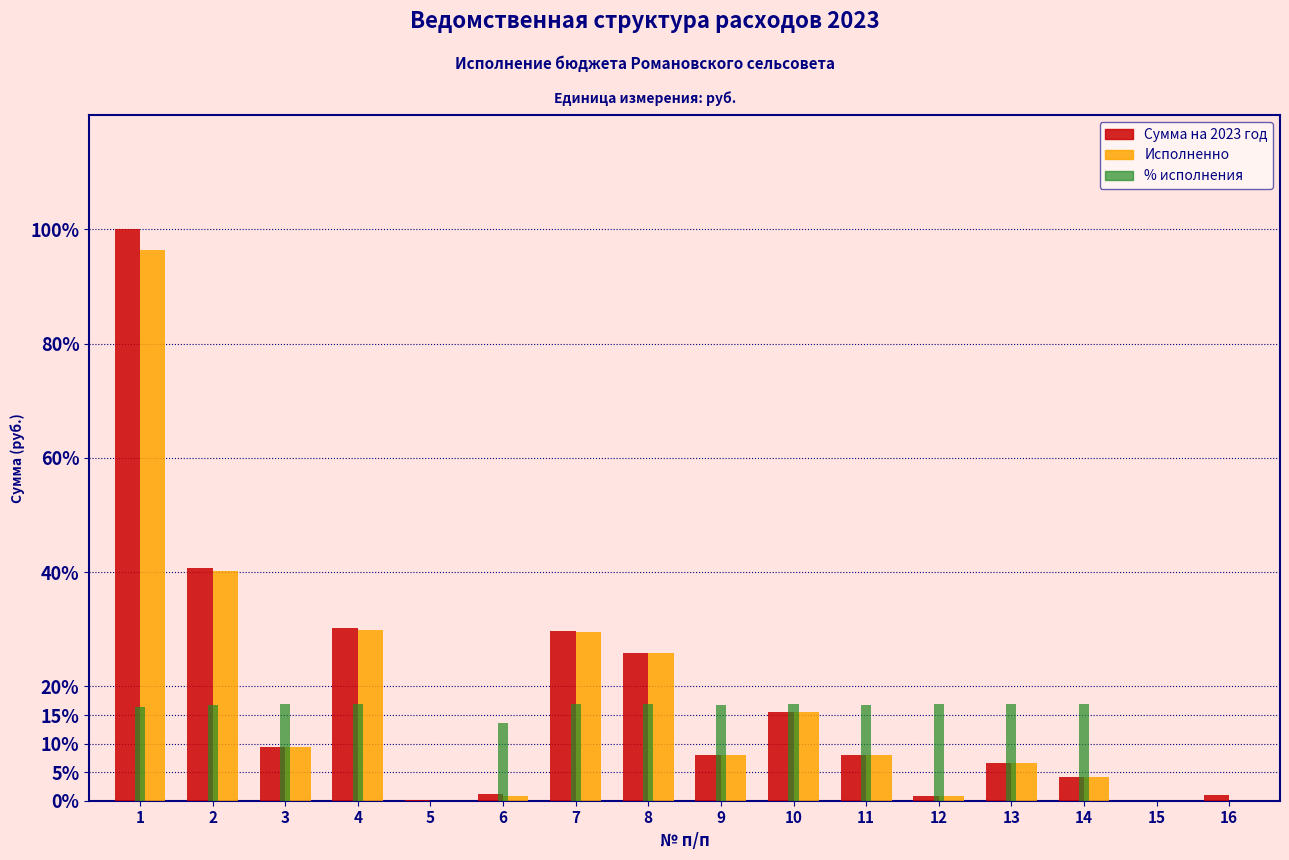

What is the total value across all series at 11?

32.8